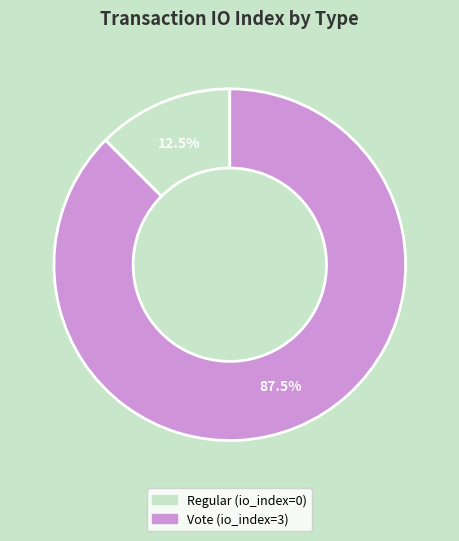

Is there any slice that represents more than half of the pie?

Yes